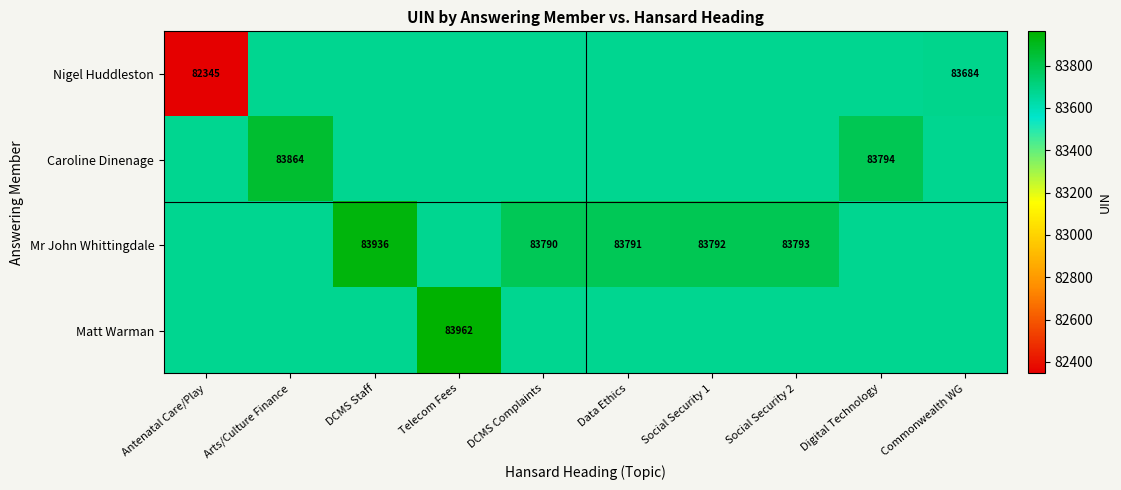

The Mr John Whittingdale series shows 83793.0 at Social Security 2. True or false?

True